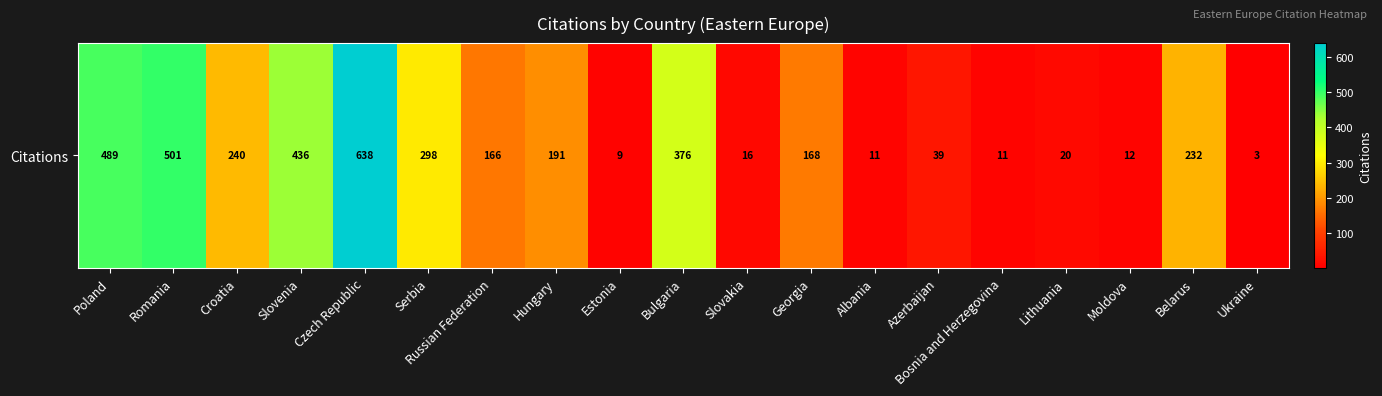

Which category has the highest value across all series?

Czech Republic